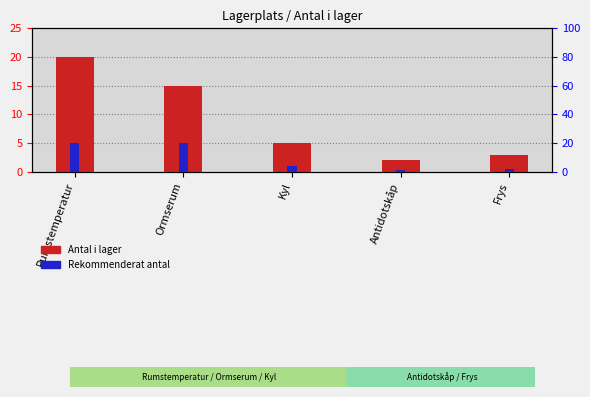

At how many categories does at least one series exceed 11?

2